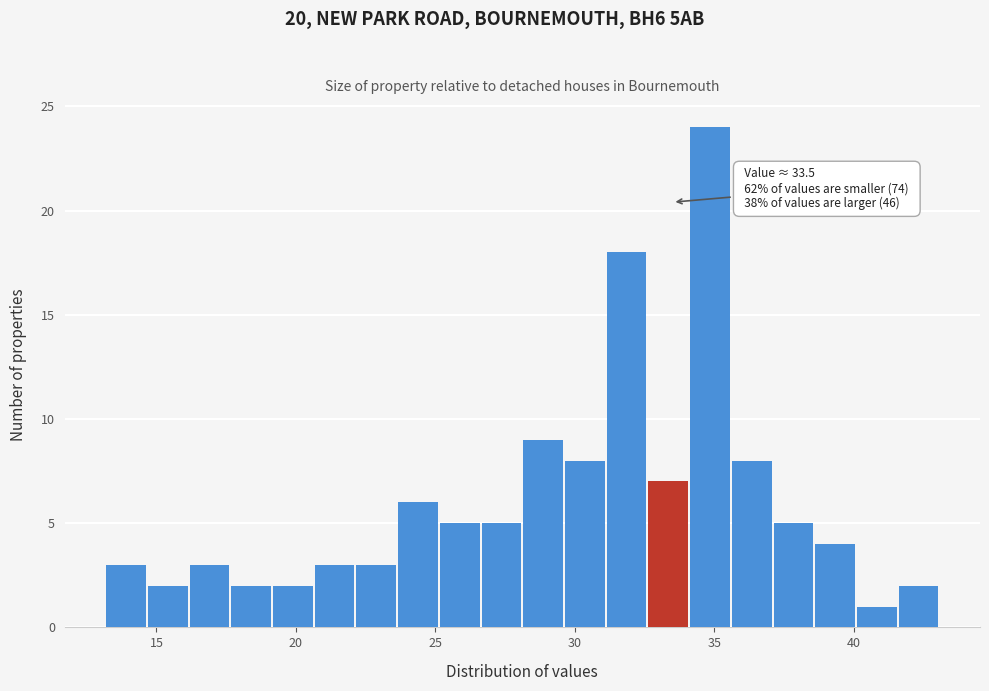

Read against the x-axis, roughly where is the centre of the tallest bar?

35.0